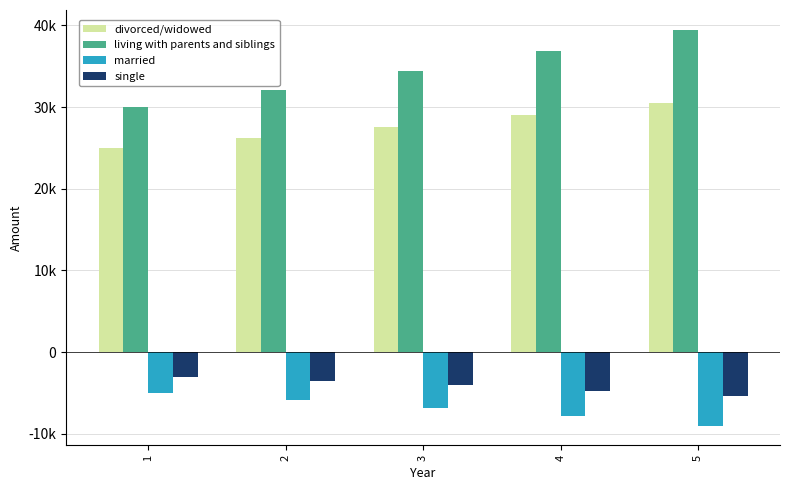

What is the spread (max minus min) of values at 1?

35000.0